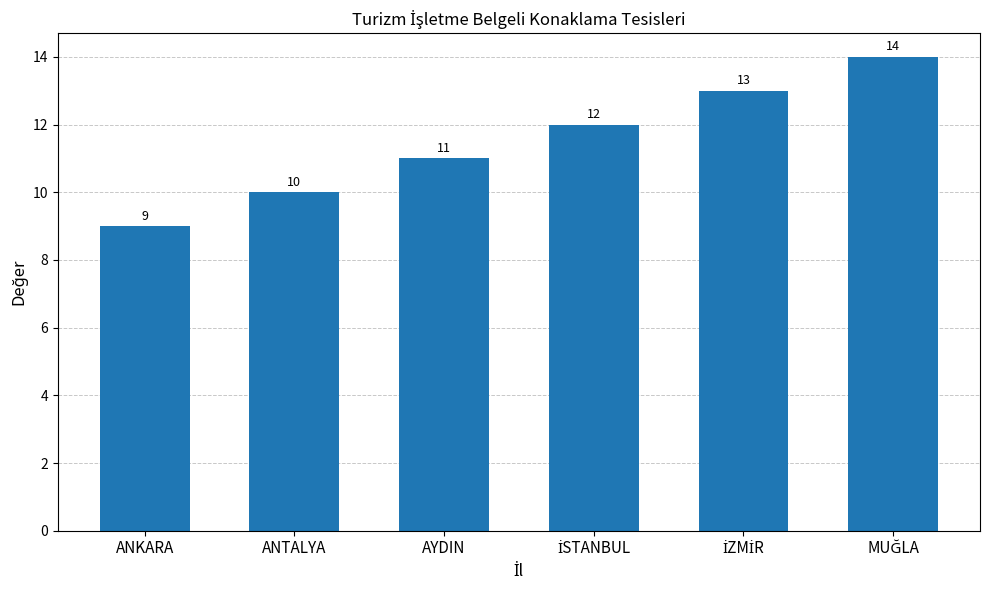

Which label corresponds to the smallest value in the chart?

ANKARA